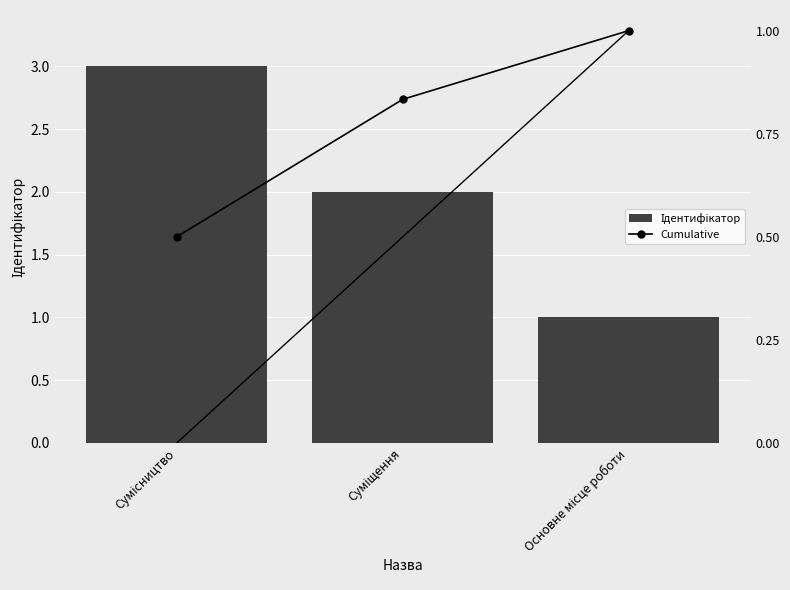

Which series has the largest total across all categories?

Ідентифікатор